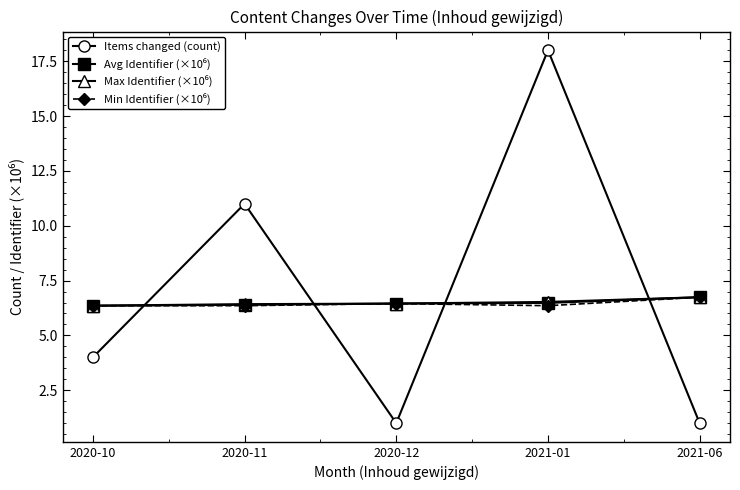

True or false: Items changed (count) has more than 0 interior local peaks.

True